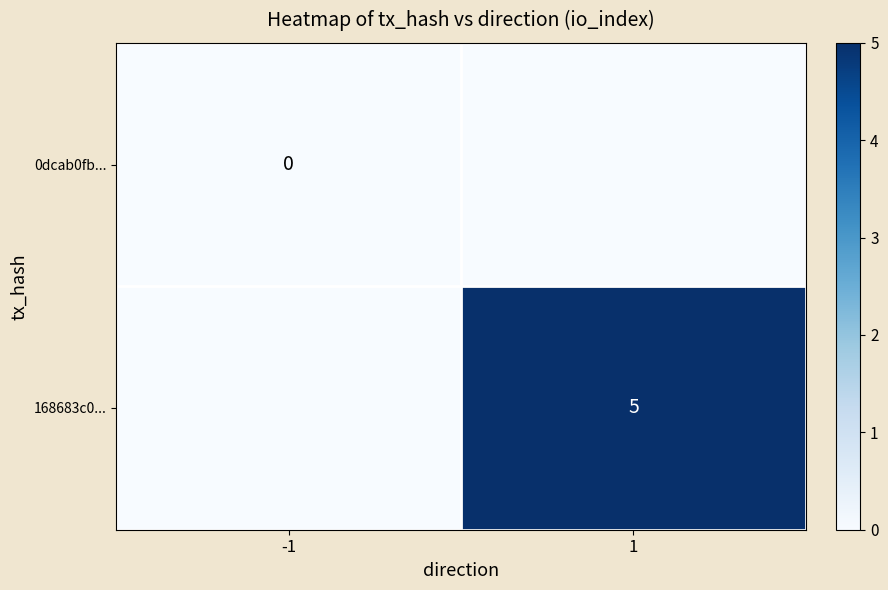

Count the number of data series in this chart.

2